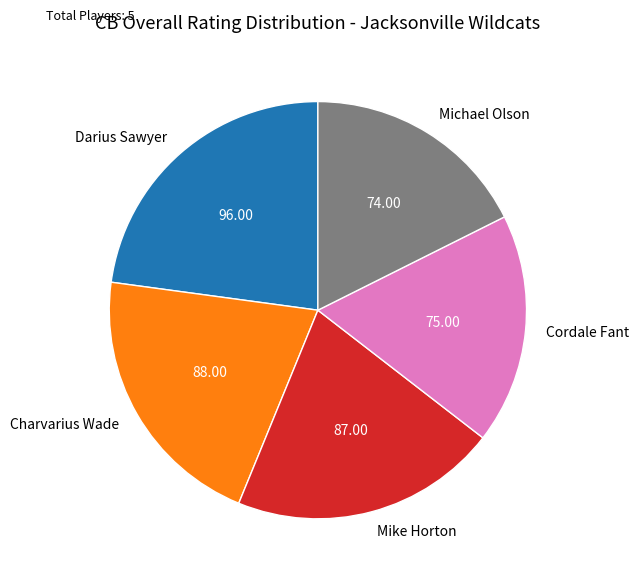

Combined, do Darius Sawyer and Cordale Fant account for over 50%?

No